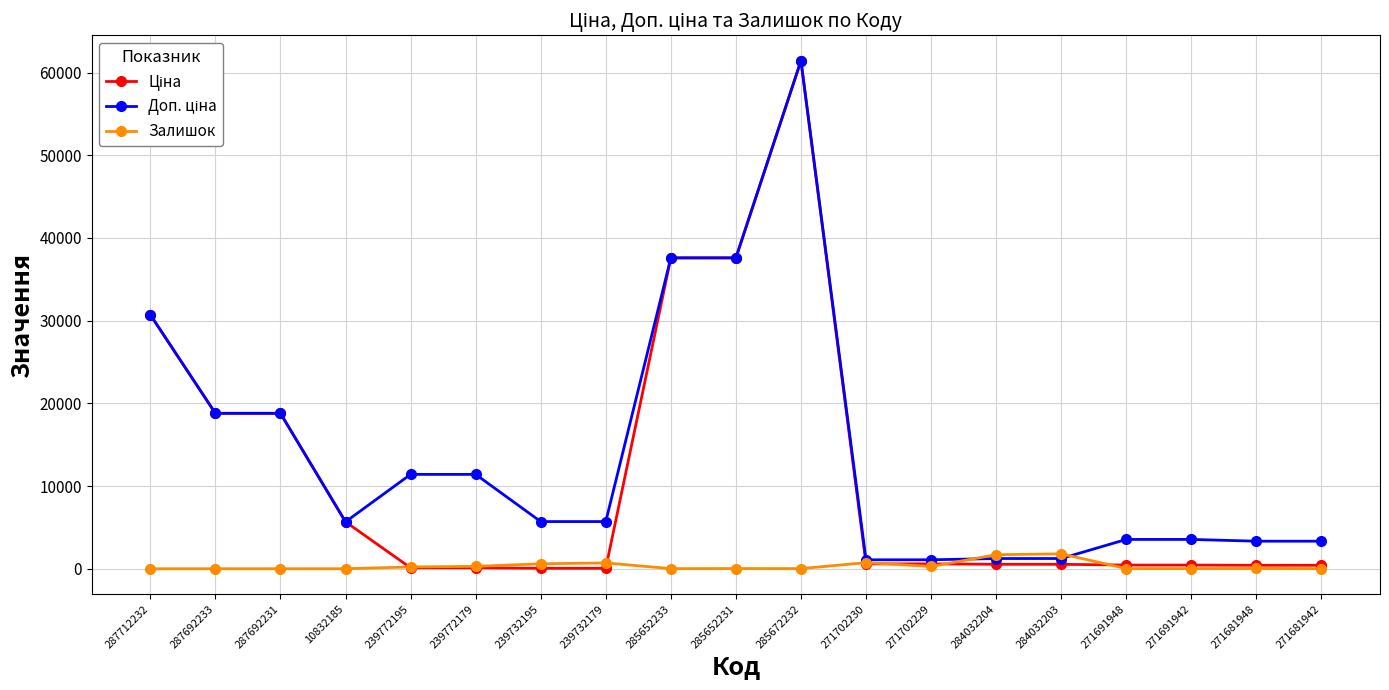

What is the maximum value shown in the chart?

61434.3